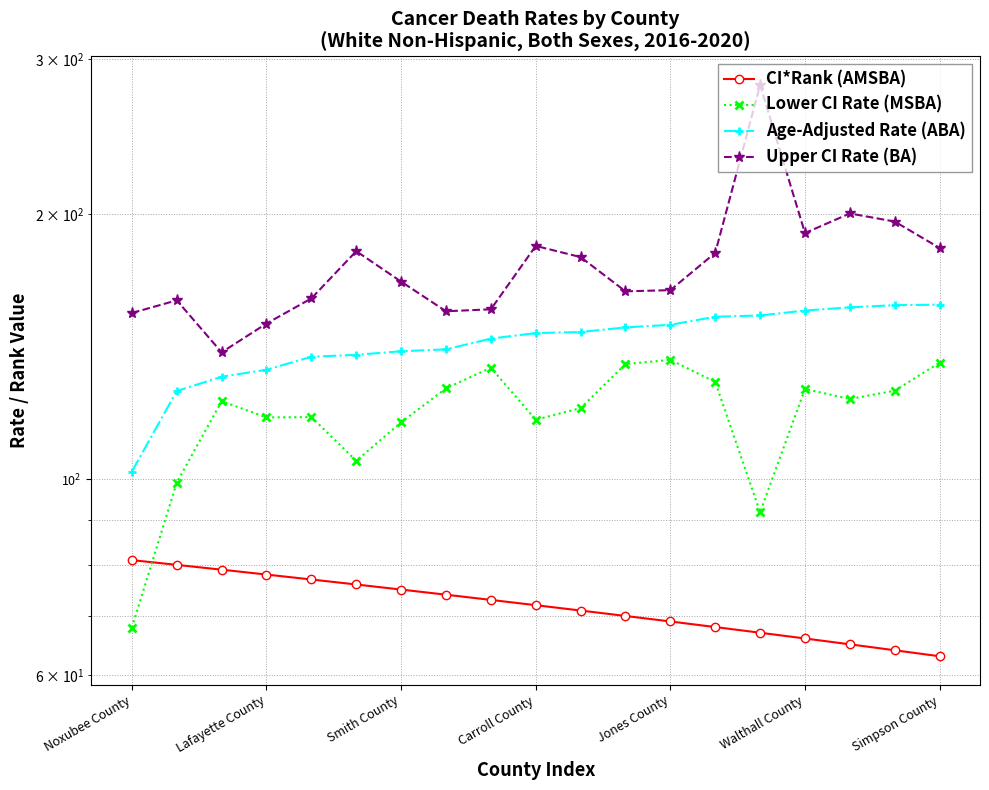

How many data points in CI*Rank (AMSBA) are above 72?

9